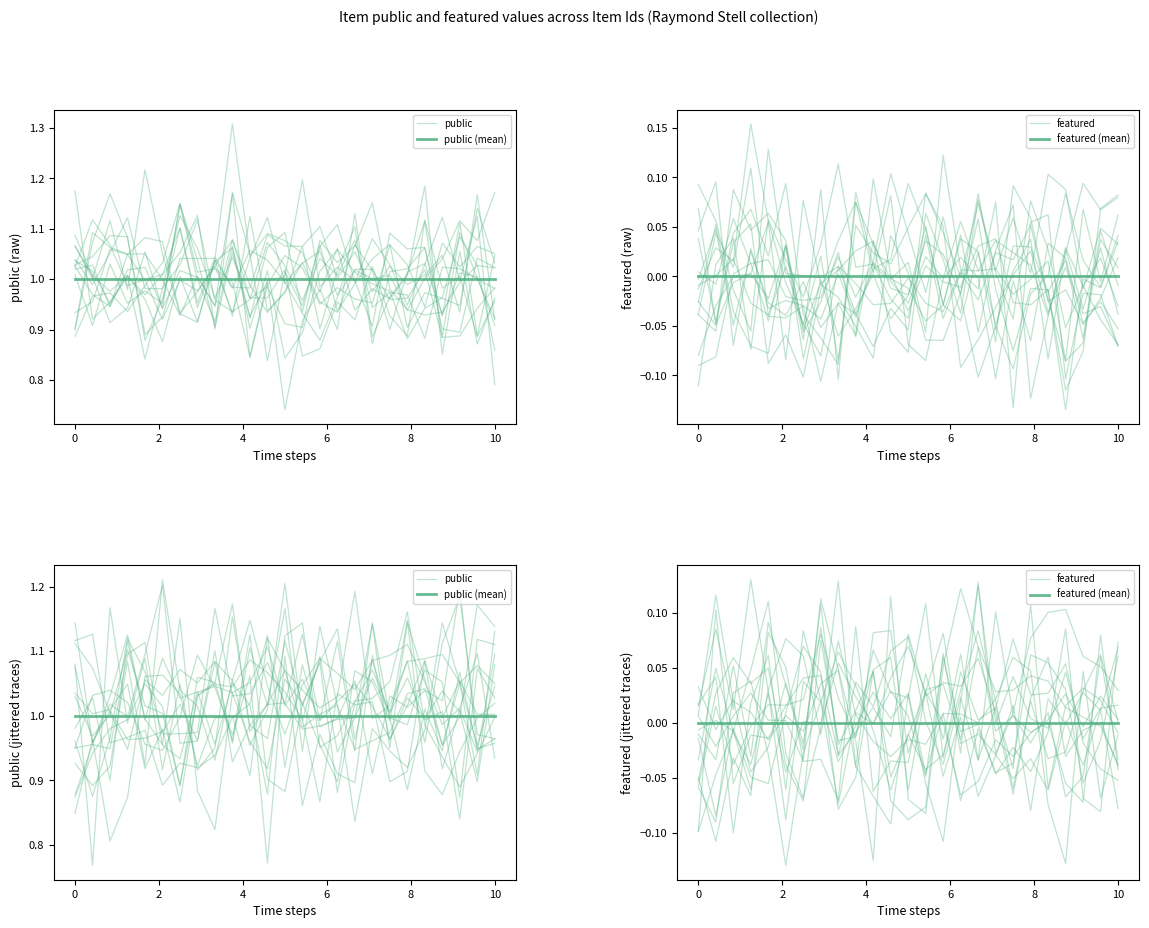

What is the label of the 15th point from the right?

10